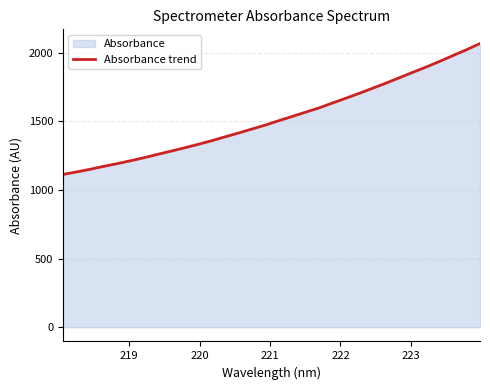

Reading right to left, list all the values displayed in this chart.

2067.5	2022.4	1980.3	1937.6	1896.6	1857.6	1818.2	1778.8	1741.1	1704.0	1668.1	1633.2	1597.5	1566.3	1535.0	1504.2	1472.1	1443.4	1414.2	1386.3	1358.0	1331.8	1306.8	1282.8	1259.1	1234.9	1212.7	1191.7	1171.9	1150.7	1131.7	1113.4